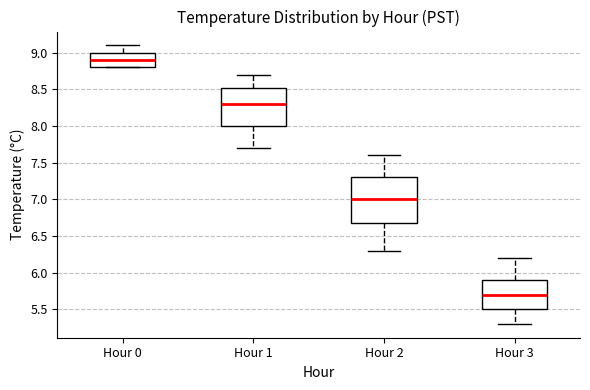

Where is the lower edge of the box for Hour 0 on the y-axis? The values are not printed on the chart, so give them approximately, as read against the axis.

8.80